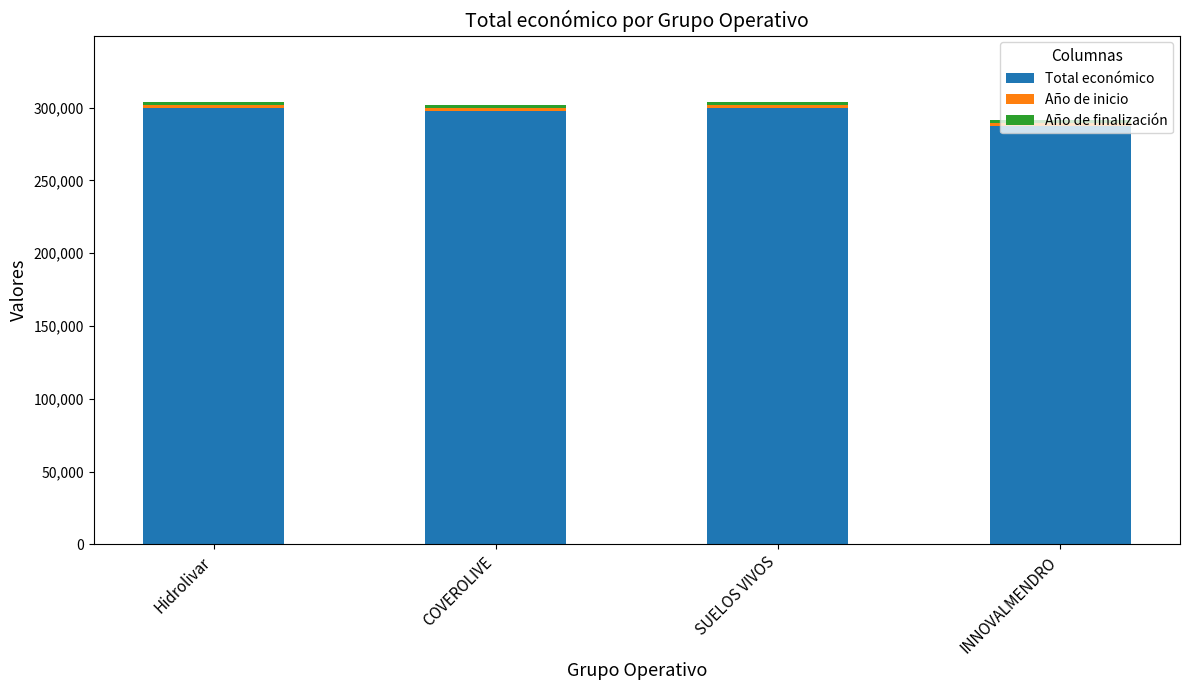

What is the minimum value for Total económico?

287260